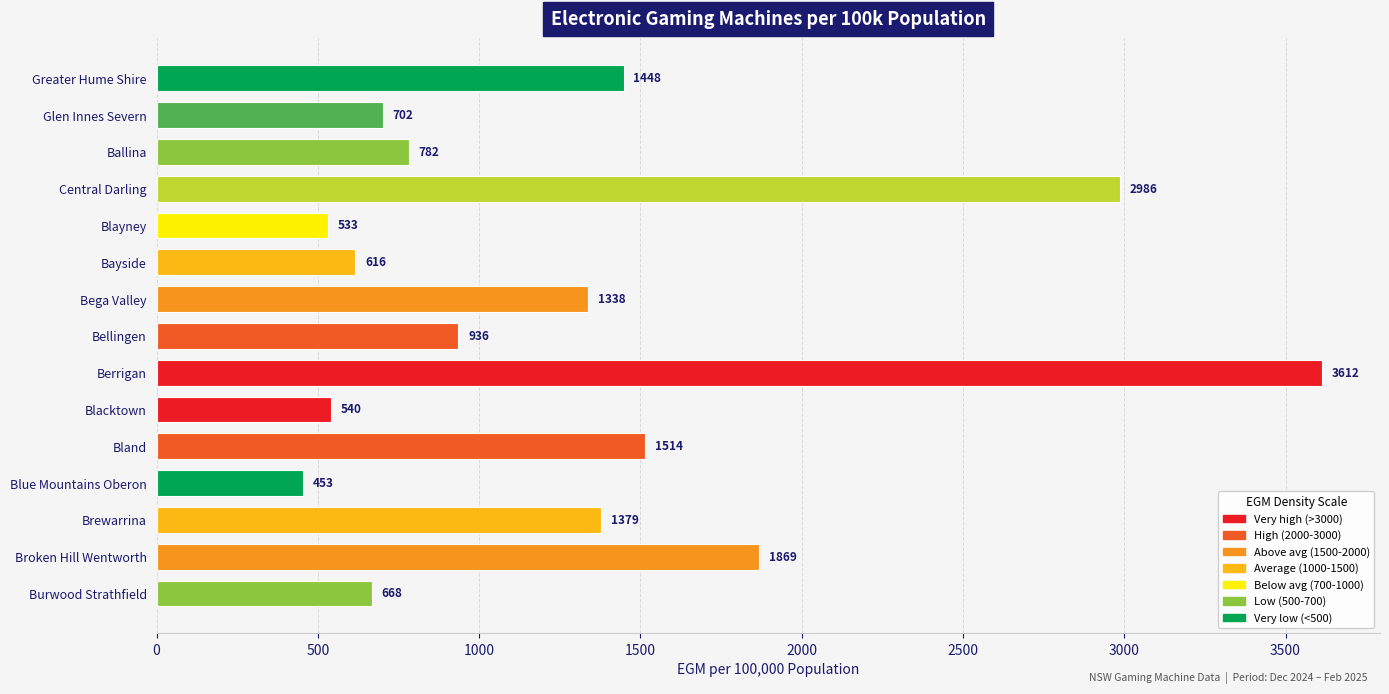

Which has a higher value, Broken Hill Wentworth or Bland?

Broken Hill Wentworth